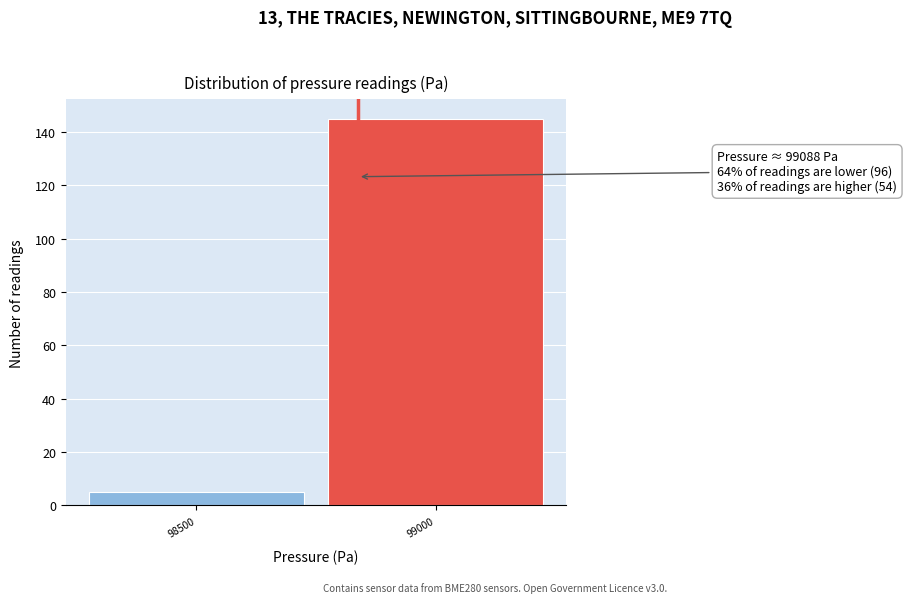

Reading left to right, transcribe all the data shown in this chart.

98500=5	99000=145